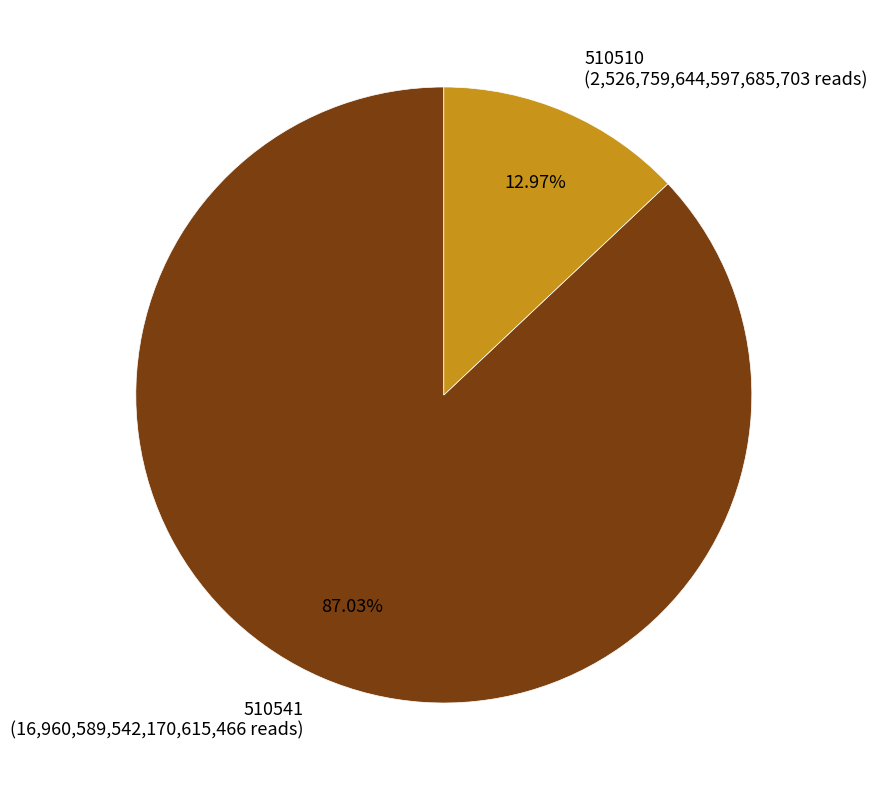

How many slices are in this pie chart?

2